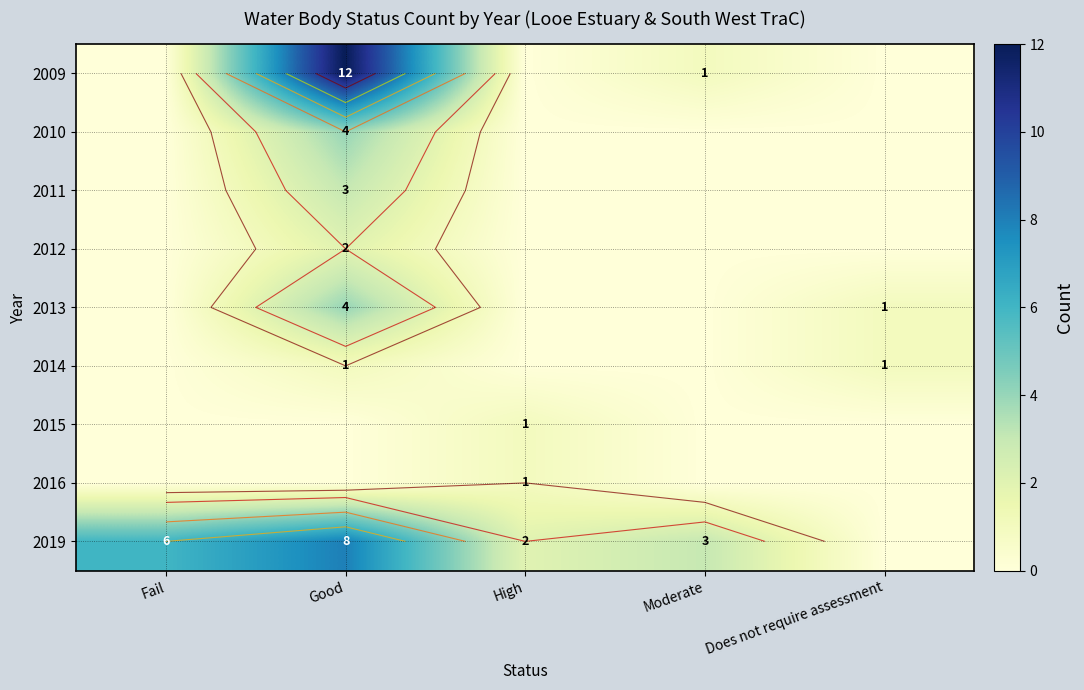

At how many categories does at least one series exceed 9?

1